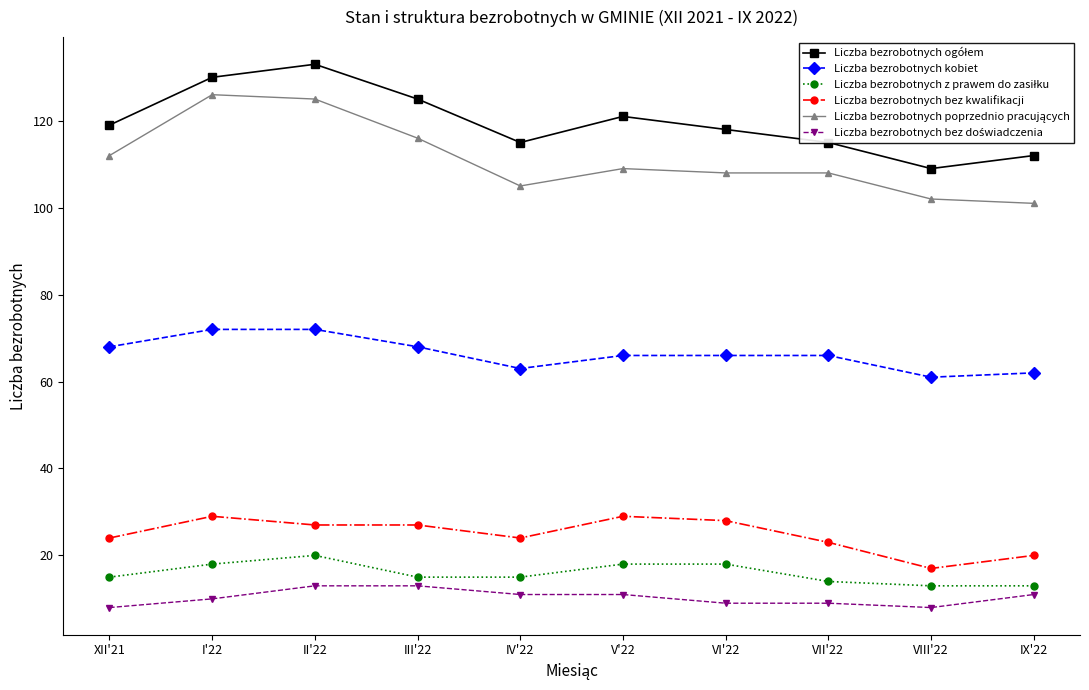

What position from the right is III'22?

7